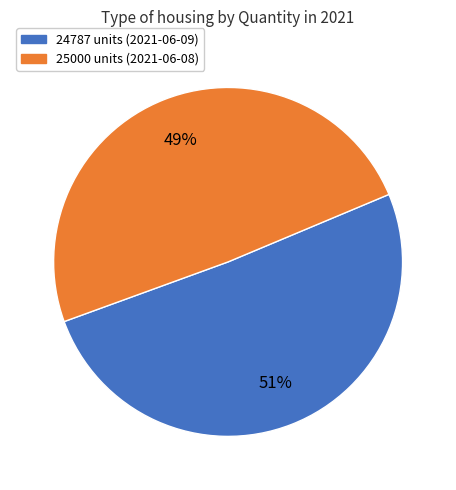

What percentage is the 24787 slice, to the nearest percent?

51%